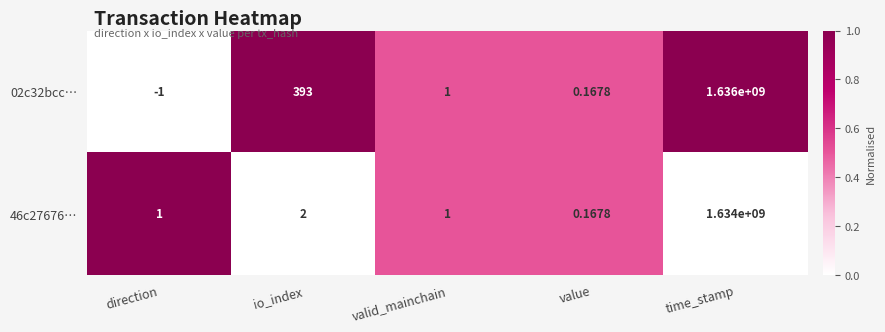

Which category has the lowest value across all series?

direction